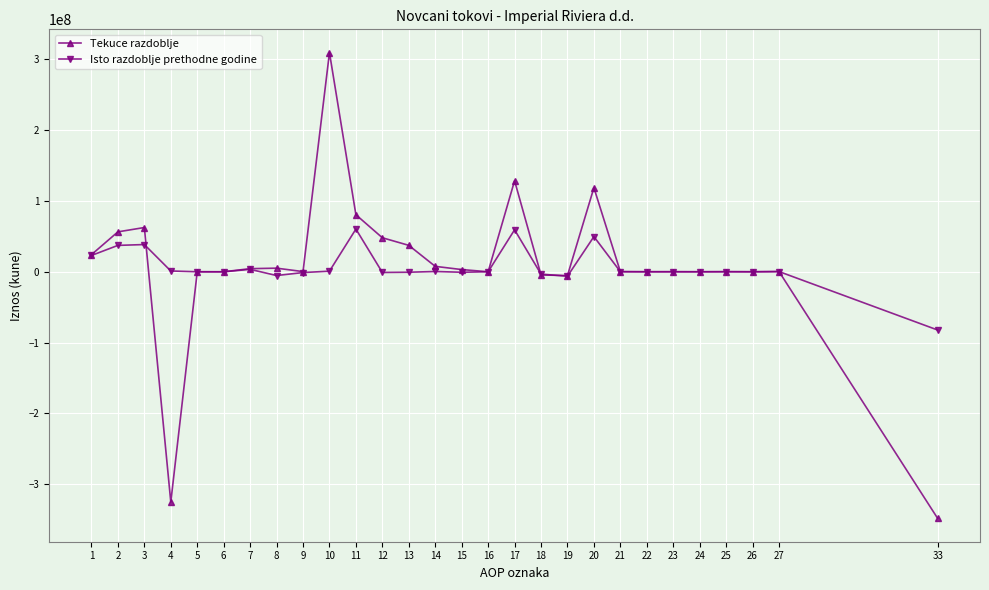

Which series has the widest spread of values?

Tekuce razdoblje